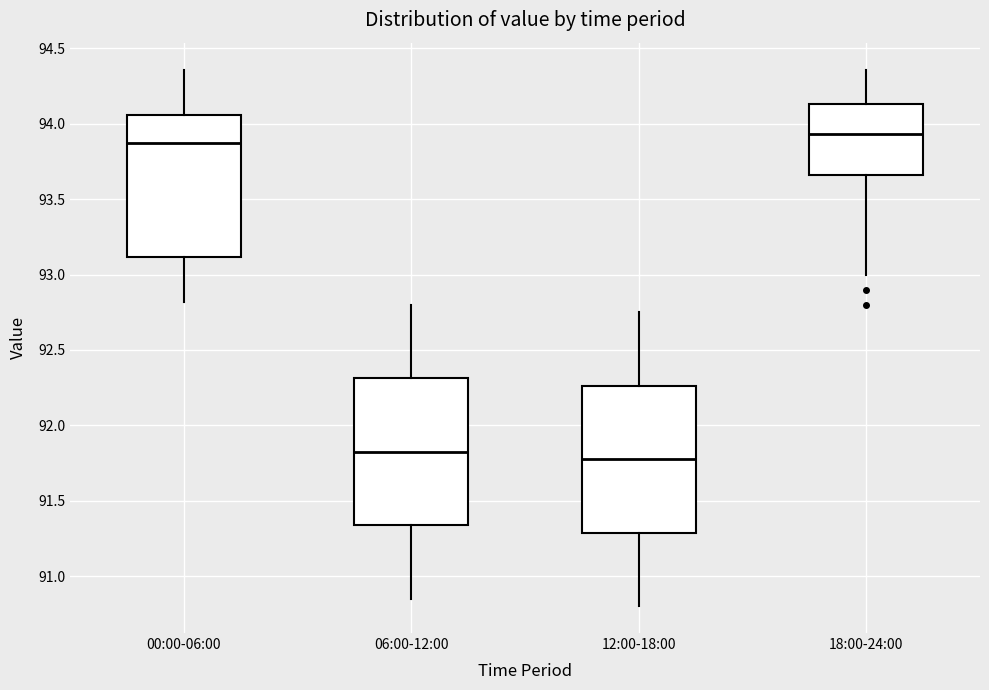

Reading left to right, read every box against the y-axis: the position of its median line, the range the box covers, and the ends of its whiskers. The values are not printed on the chart, so give them approximately, as read against the axis.

00:00-06:00: median 93.90, box 93.10 to 94.05, whiskers 92.80 to 94.35
06:00-12:00: median 91.85, box 91.35 to 92.30, whiskers 90.85 to 92.80
12:00-18:00: median 91.80, box 91.30 to 92.25, whiskers 90.80 to 92.75
18:00-24:00: median 93.95, box 93.65 to 94.15, whiskers 93.00 to 94.35